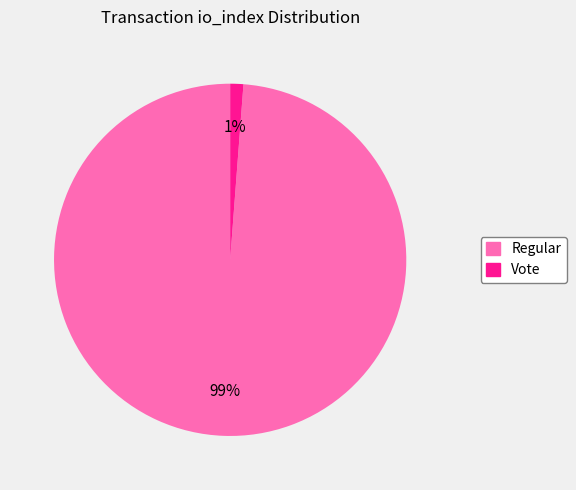

The Regular slice represents 99% of the pie. True or false?

True